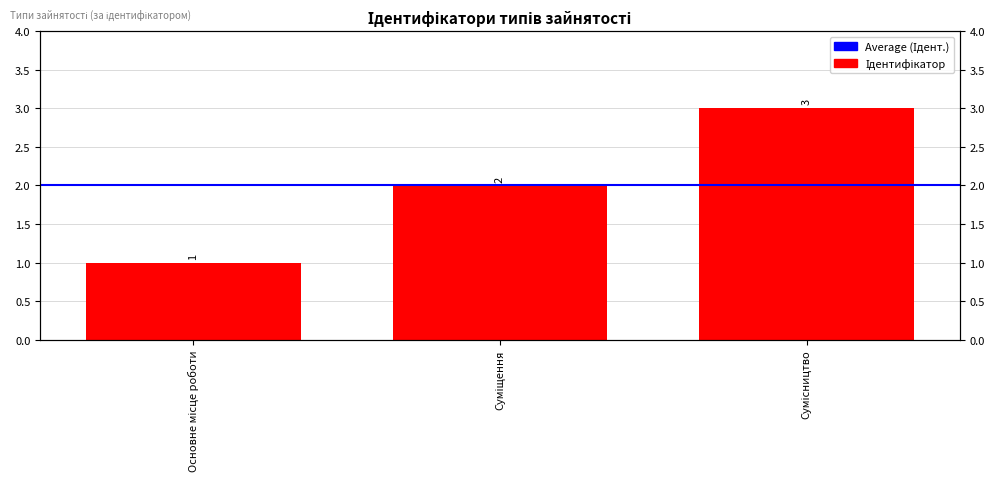

Reading left to right, what are all the values shown in this chart?

1	2	3